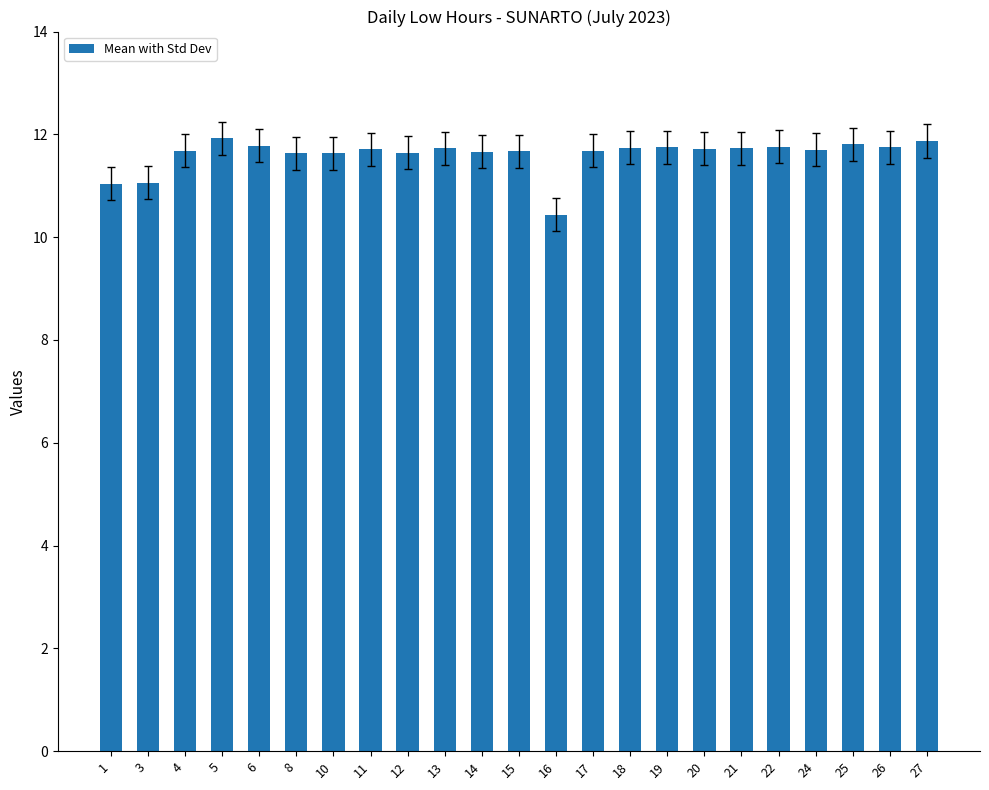

Count the number of categories in the chart.

23